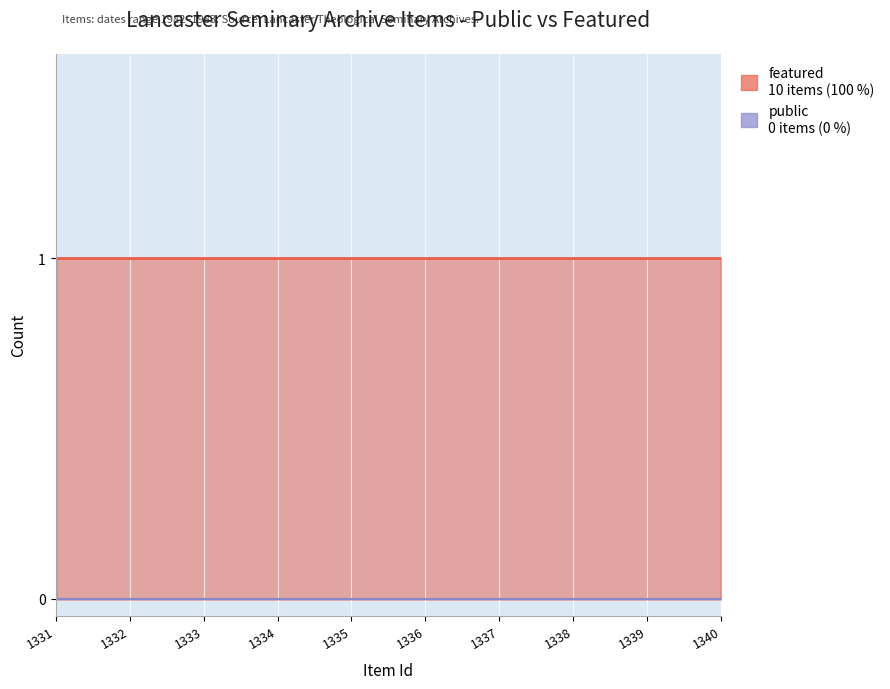

True or false: public has more than 0 interior local peaks.

False